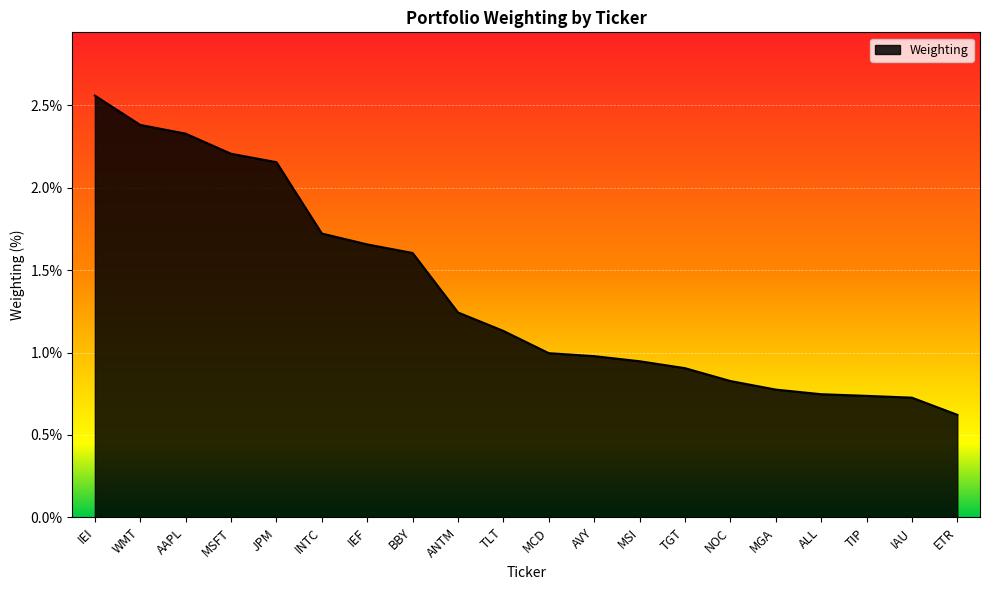

Between TIP and MCD, which is larger?

MCD